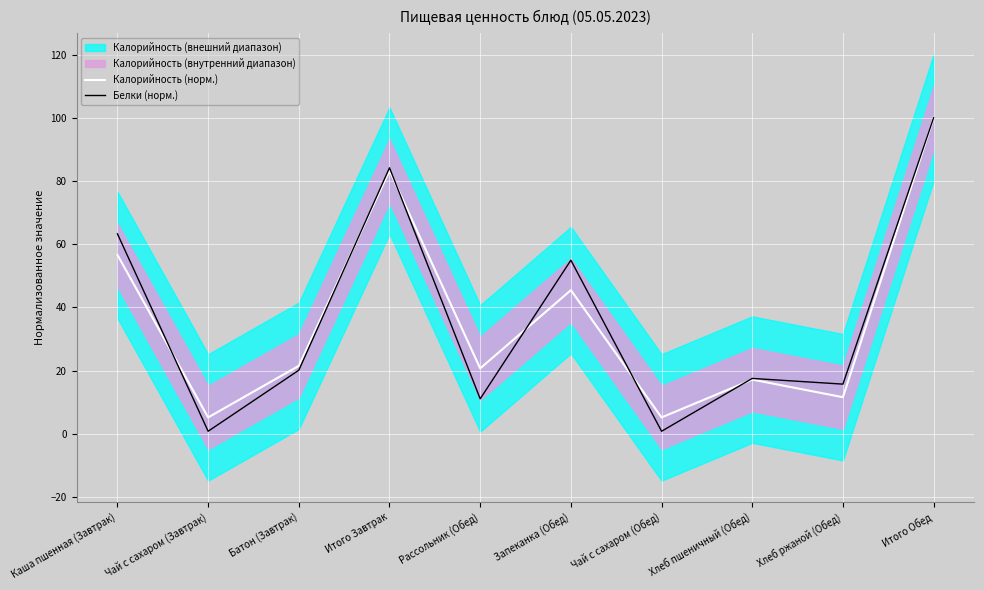

At which label is Калорийность (норм.) closest to 52?

Каша пшенная (Завтрак)